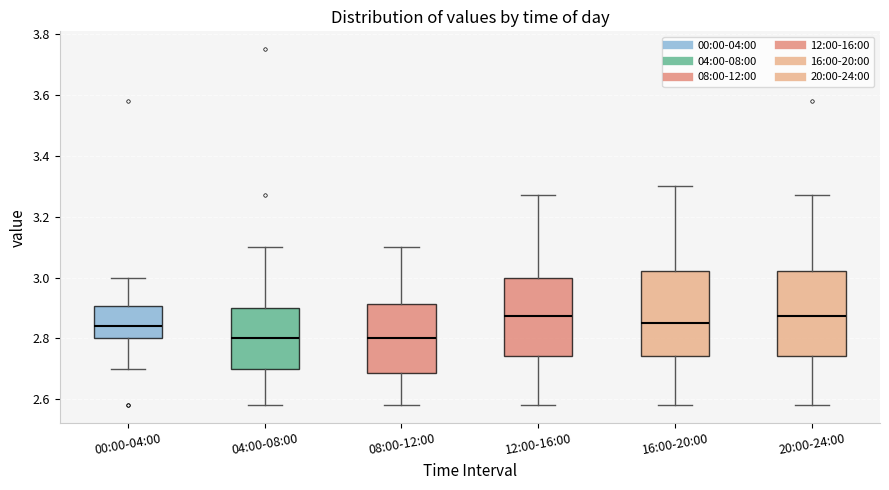

Where does the median line of the box for 04:00-08:00 sit on the y-axis? The values are not printed on the chart, so give them approximately, as read against the axis.

2.80